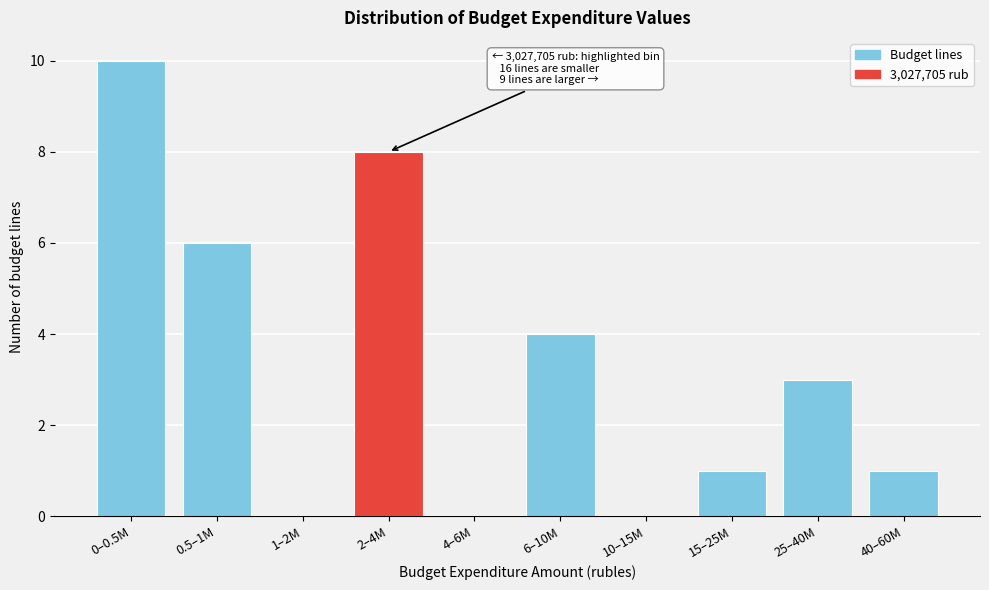

Reading left to right, list all the values displayed in this chart.

0–0.5M=10	0.5–1M=6	1–2M=0	2–4M=8	4–6M=0	6–10M=4	10–15M=0	15–25M=1	25–40M=3	40–60M=1